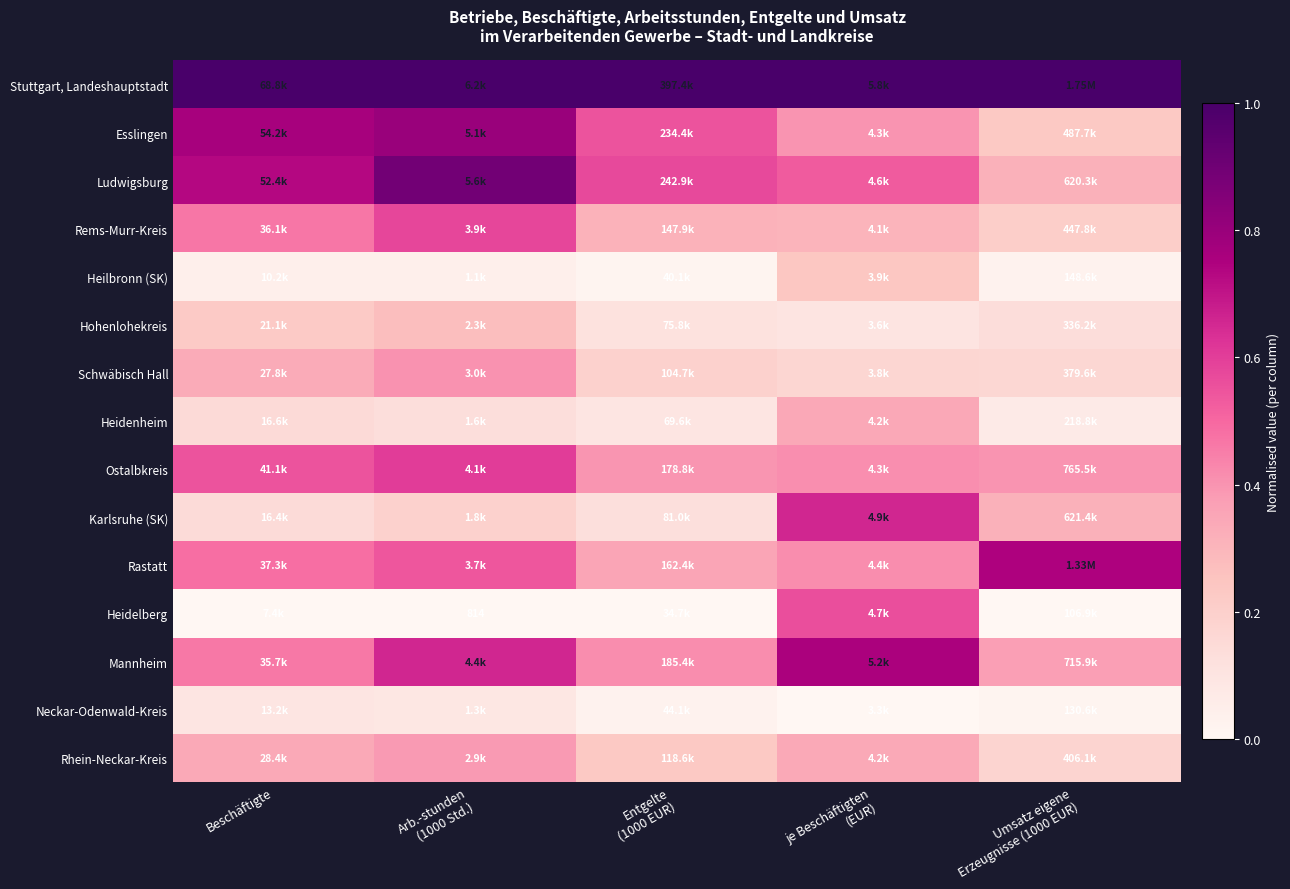

True or false: Rhein-Neckar-Kreis has a value of 0.1 at Entgelte (1000 EUR).

False